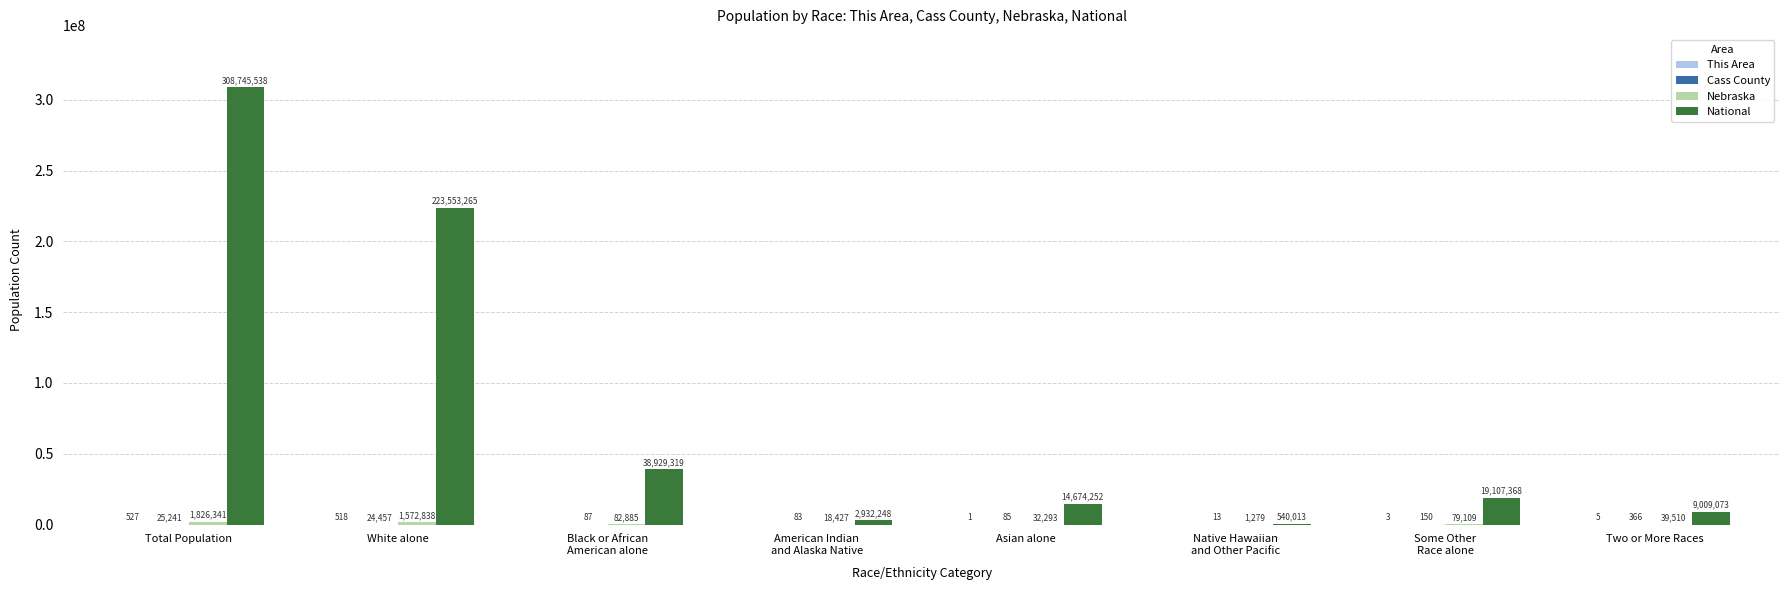

Are the bars grouped side by side (vs. stacked)?

Yes